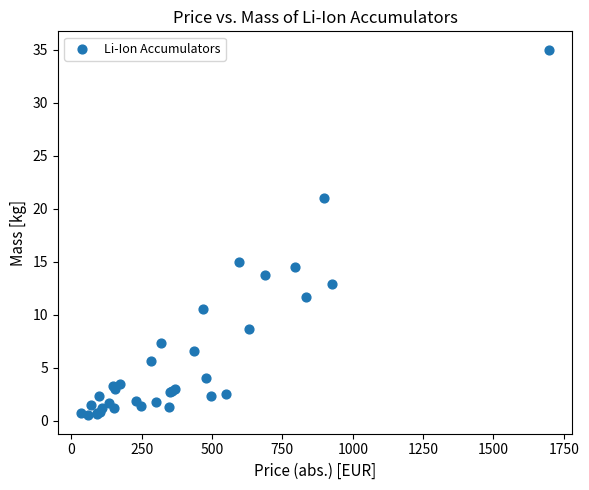

What Y value in the scatter plot is closest to 17?

15.0